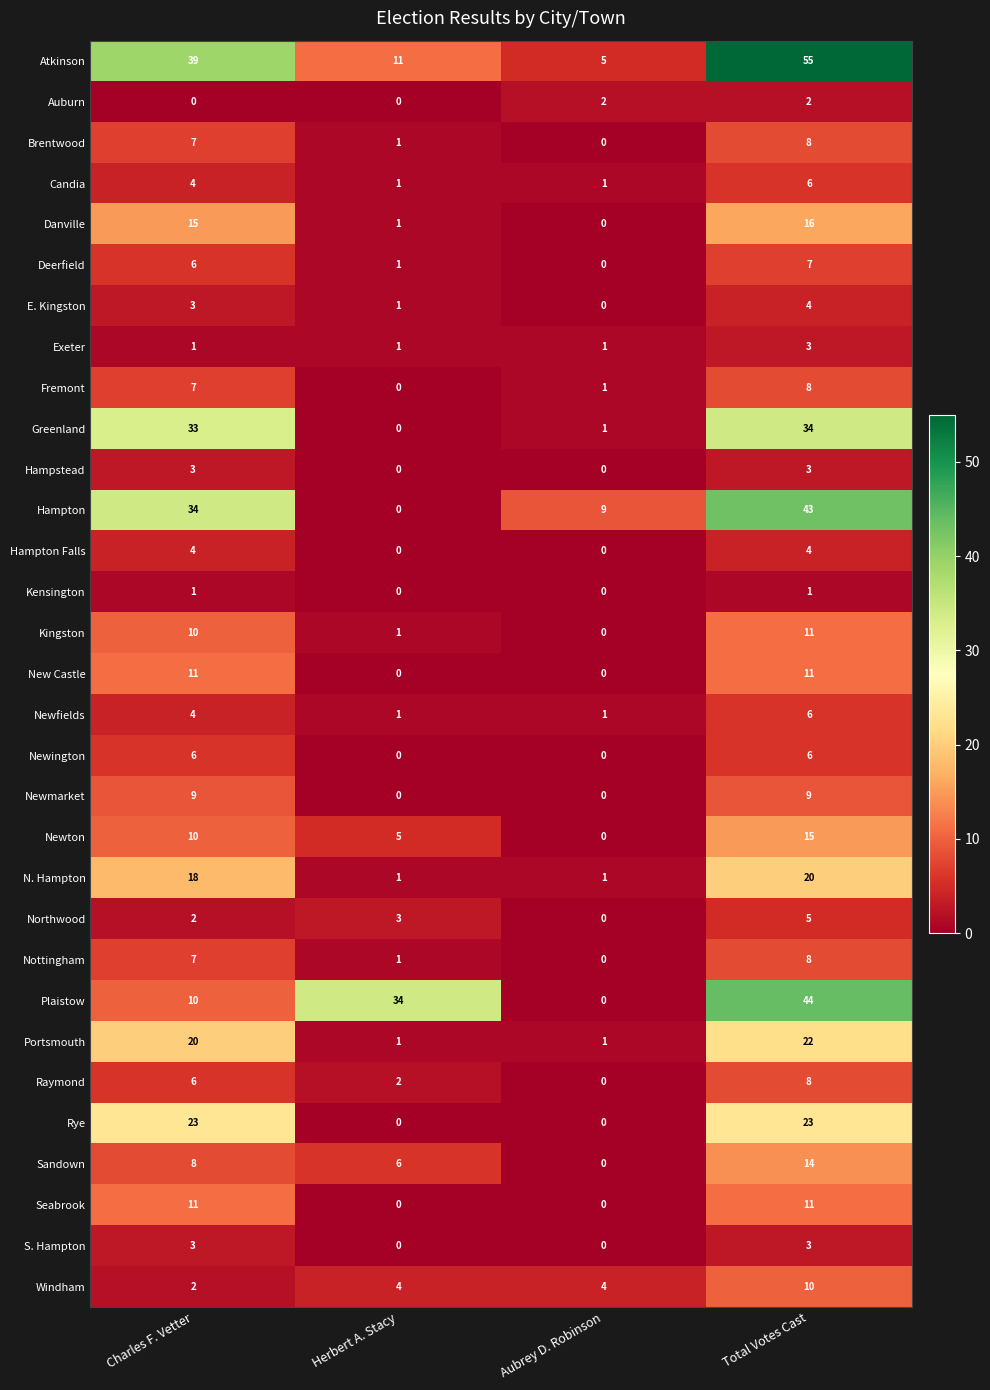

The New Castle series shows 11 at Charles F. Vetter. True or false?

True